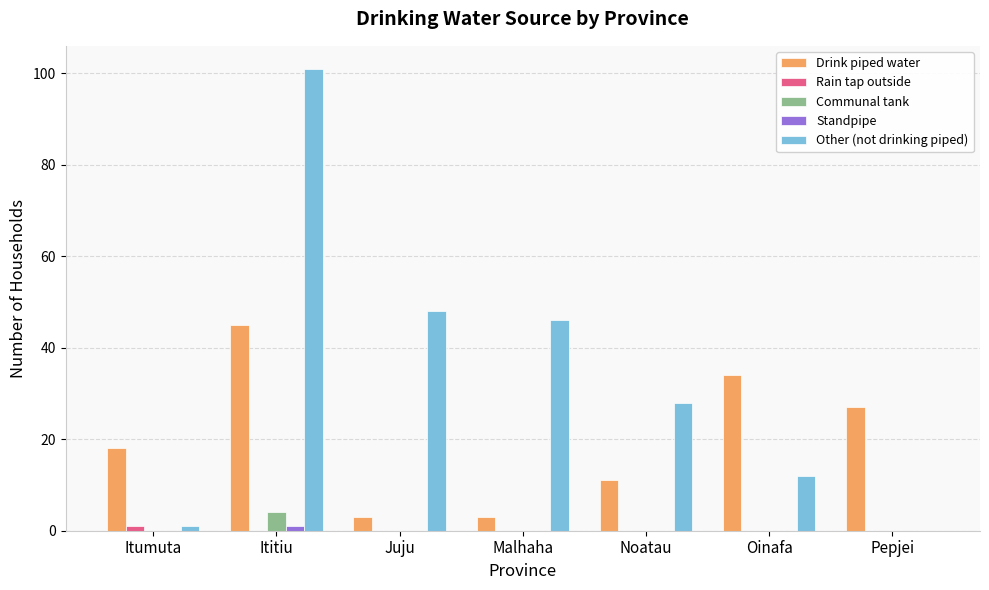

Read the Drink piped water value at Pepjei, to the nearest 5.

25